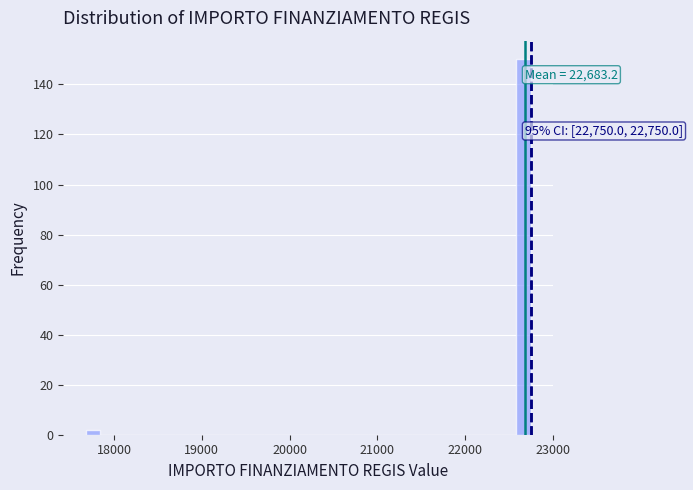

Around what value on the x-axis is the tallest bar? Give the approximate position of its centre, as read against the axis.

22700